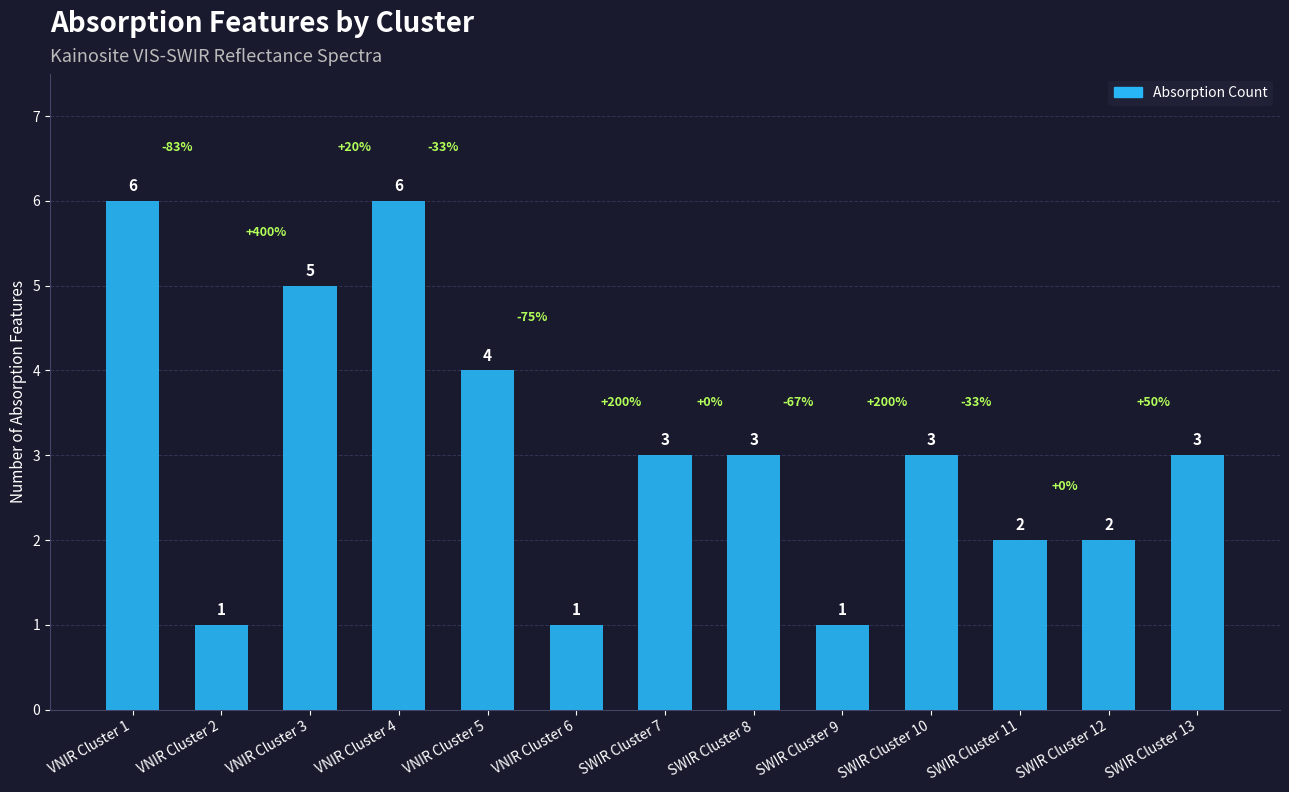

What is the label of the 5th bar from the left?

VNIR Cluster 5